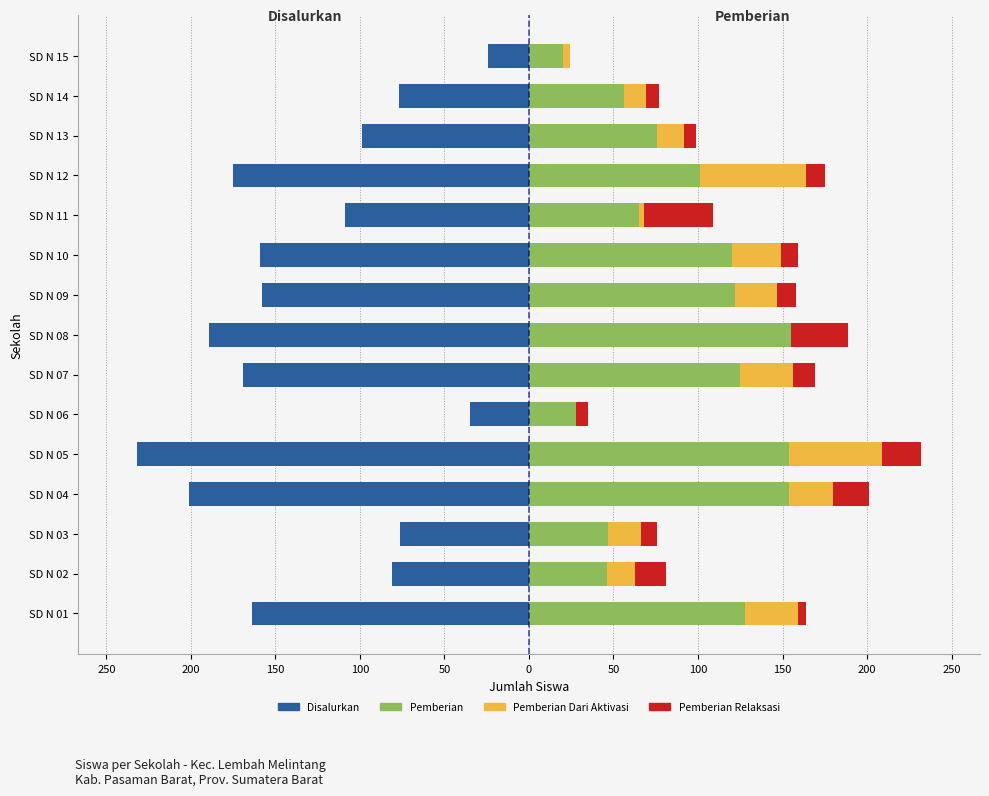

Reading left to right, transcribe all the data shown in this chart.

Disalurkan: -164	-81	-76	-201	-232	-35	-169	-189	-158	-159	-109	-175	-99	-77	-24
Pemberian: 128	46	47	154	154	28	125	155	122	120	65	101	76	56	20
Pemberian Dari Aktivasi: 31	17	19	26	55	0	31	0	25	29	3	63	16	13	4
Pemberian Relaksasi: 5	18	10	21	23	7	13	34	11	10	41	11	7	8	0